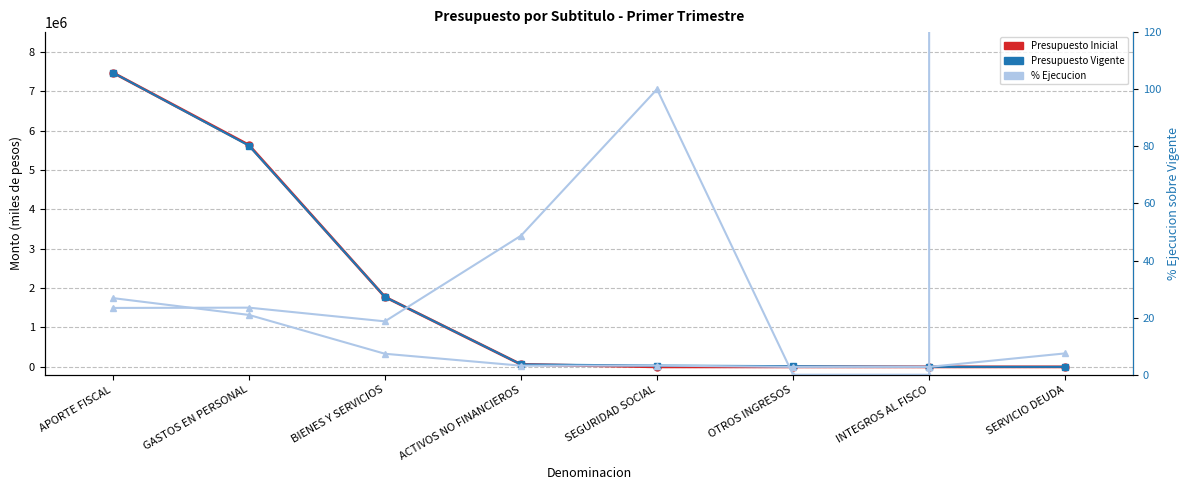

Rank the categories by Ejecucion Acumulada value from lowest to highest.

OTROS INGRESOS, INTEGROS AL FISCO, ACTIVOS NO FINANCIEROS, SEGURIDAD SOCIAL, BIENES Y SERVICIOS, SERVICIO DEUDA, GASTOS EN PERSONAL, APORTE FISCAL